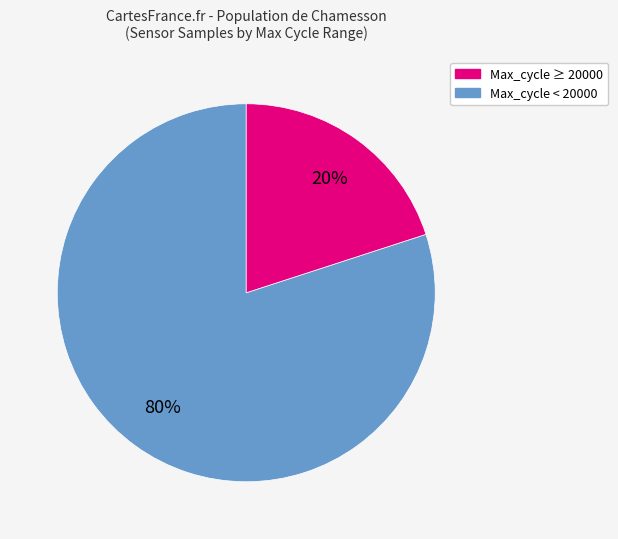

To the nearest percent, what is the difference between the largest and smallest slice percentages?

60%